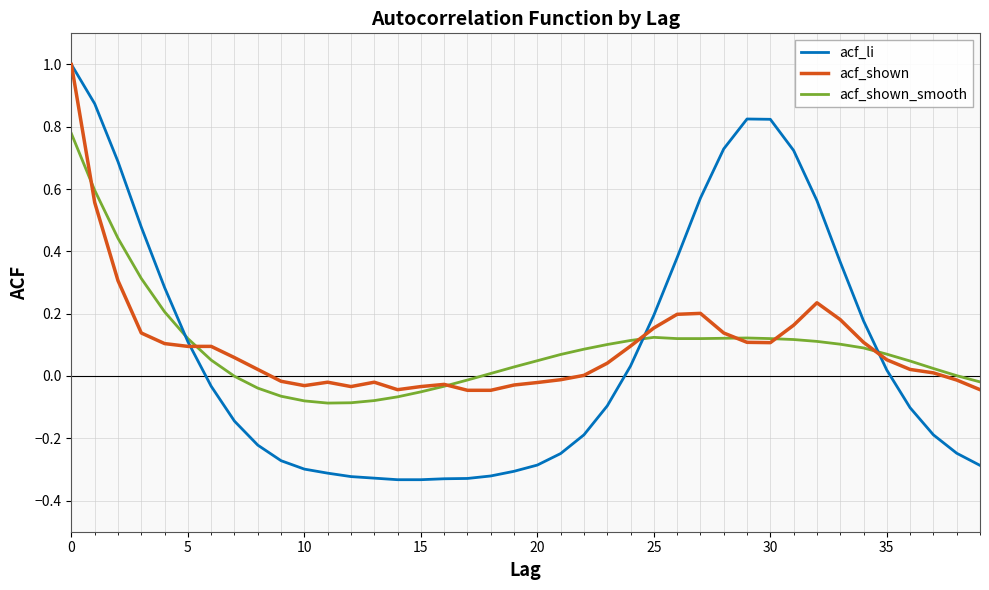

Which series has the widest spread of values?

acf_li